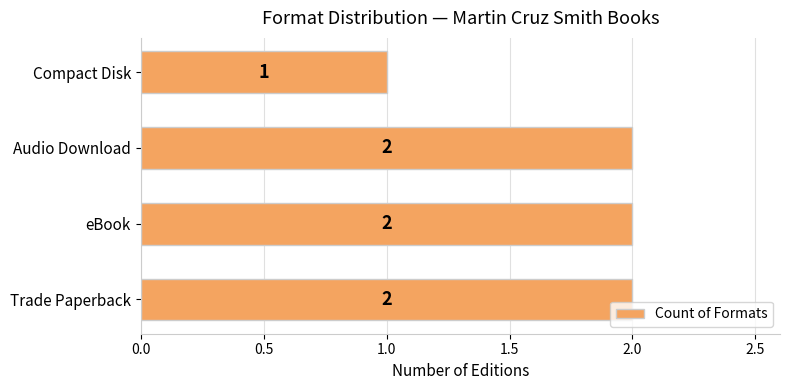

What is the ratio of the value at Audio Download to the value at Trade Paperback?

1.0